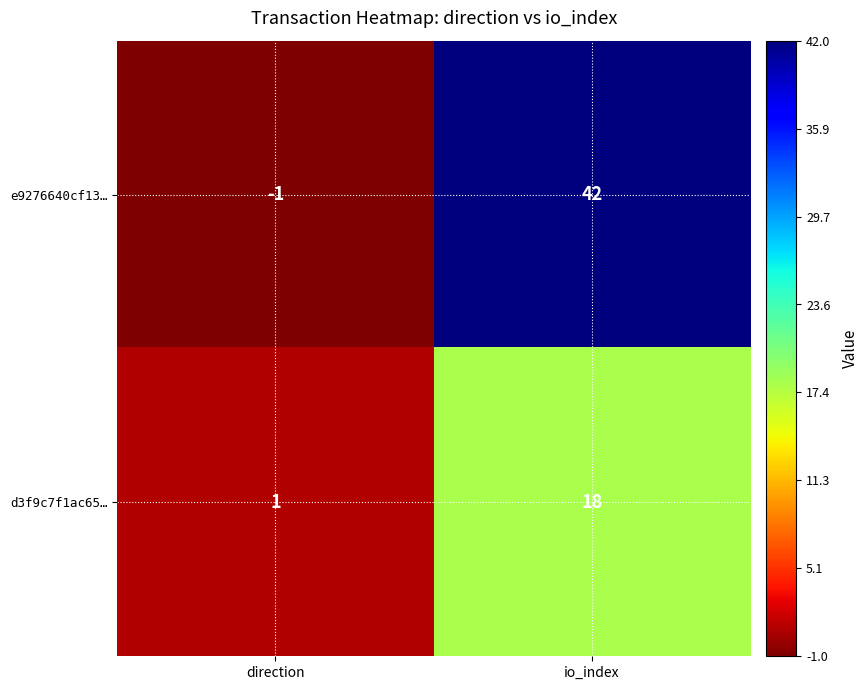

Count the number of categories in the chart.

2